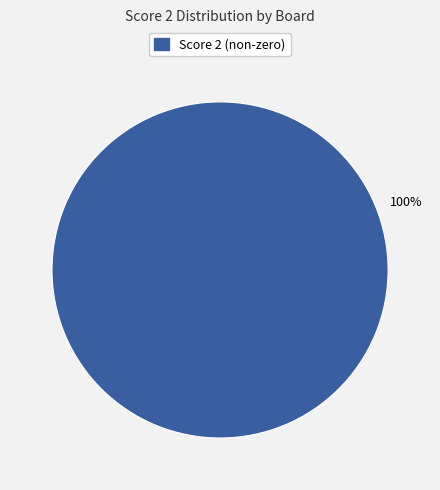

Is there any slice that represents more than half of the pie?

Yes